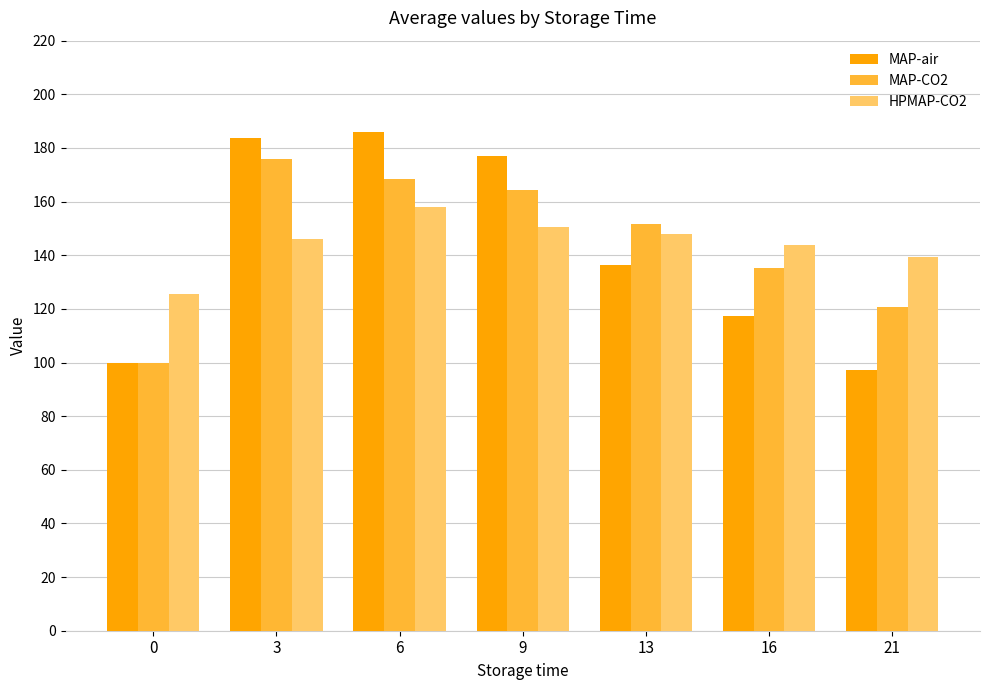

At how many categories does at least one series exceed 123?

7